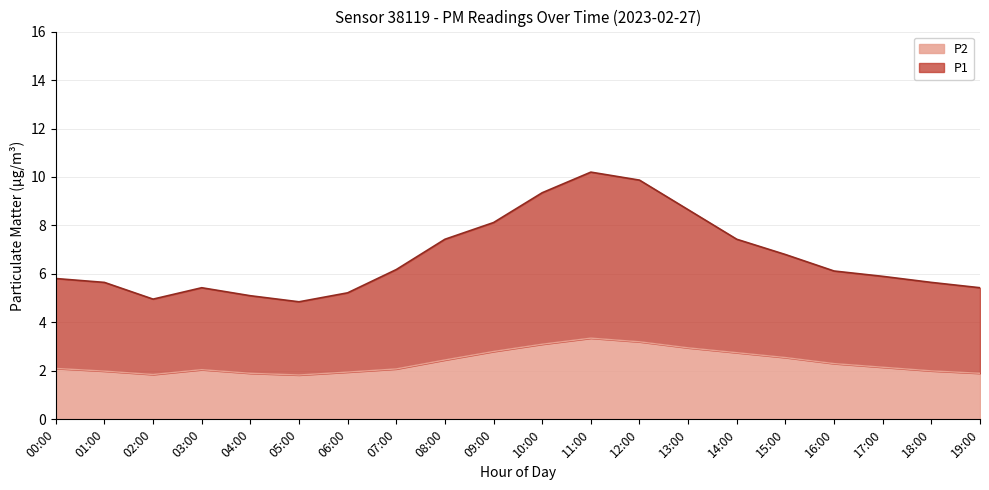

True or false: P1 and P2 intersect in this chart.

False